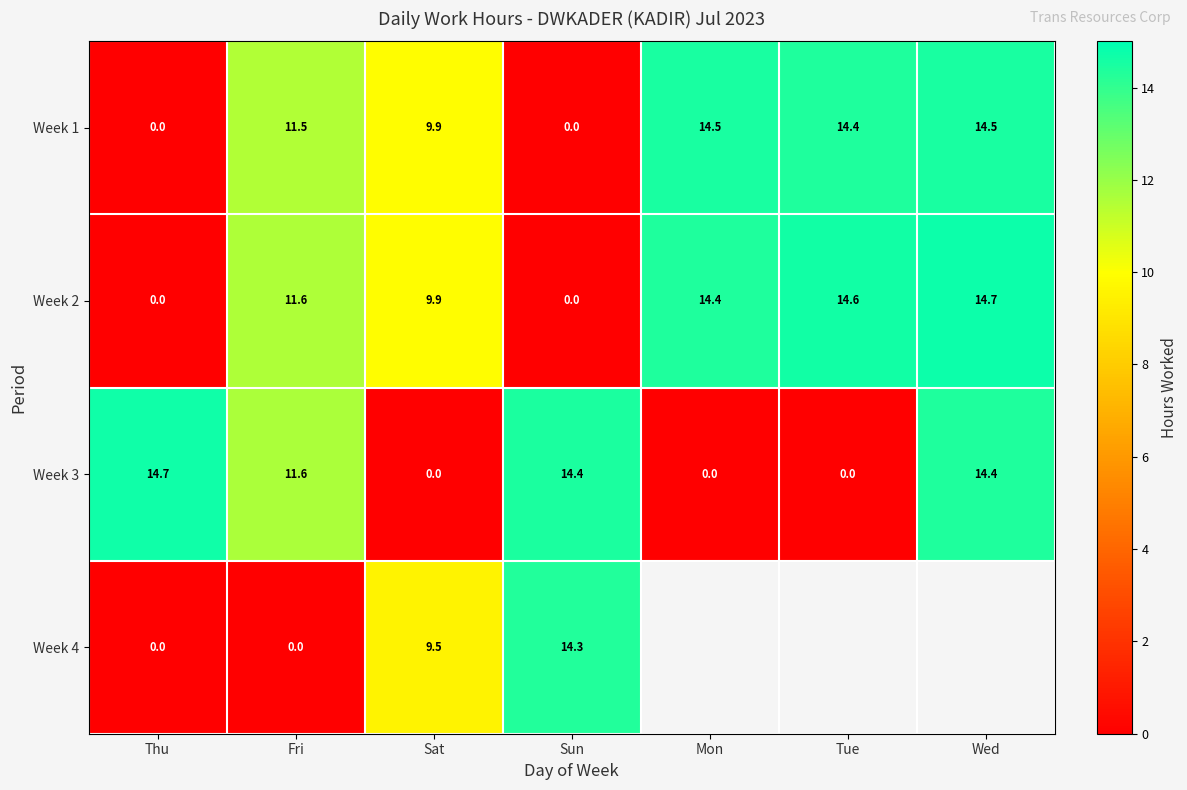

Is it true that Week 4 equals 5.3 at Sat?

False